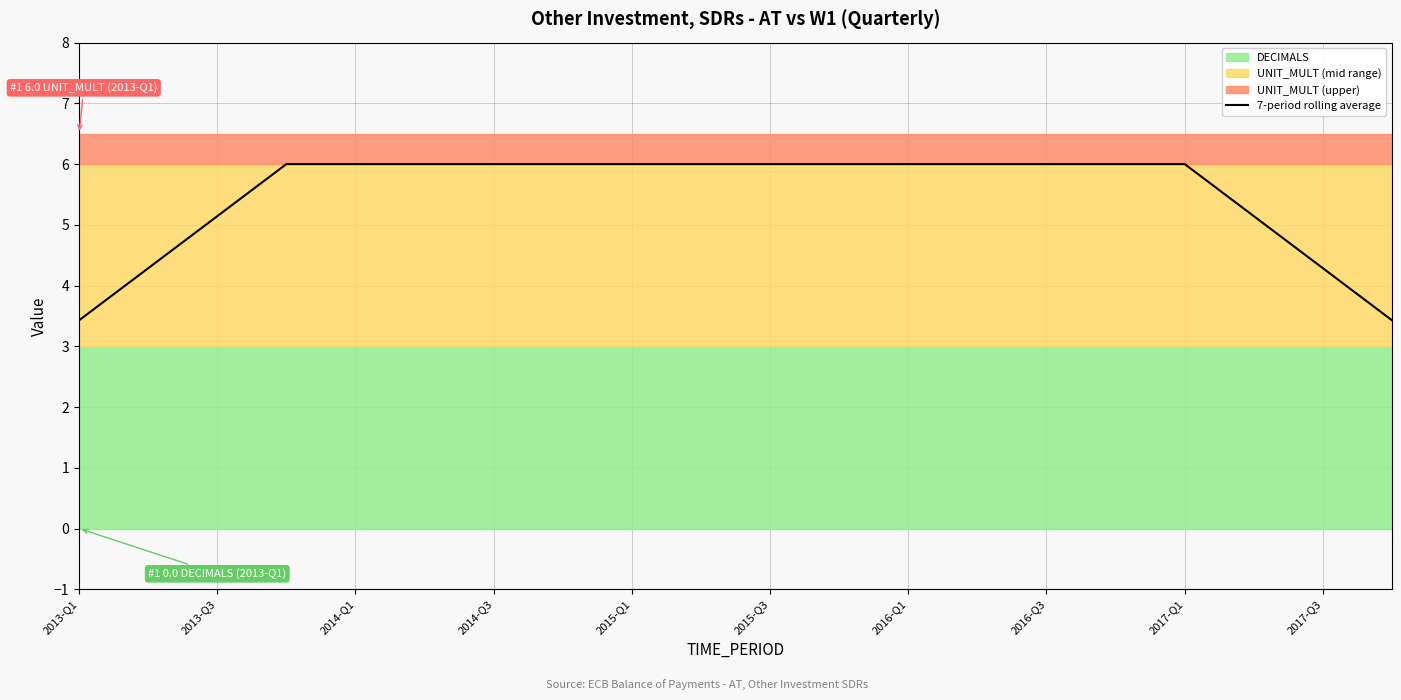

The 7-period rolling average series shows 9.2 at 2016-Q3. True or false?

False